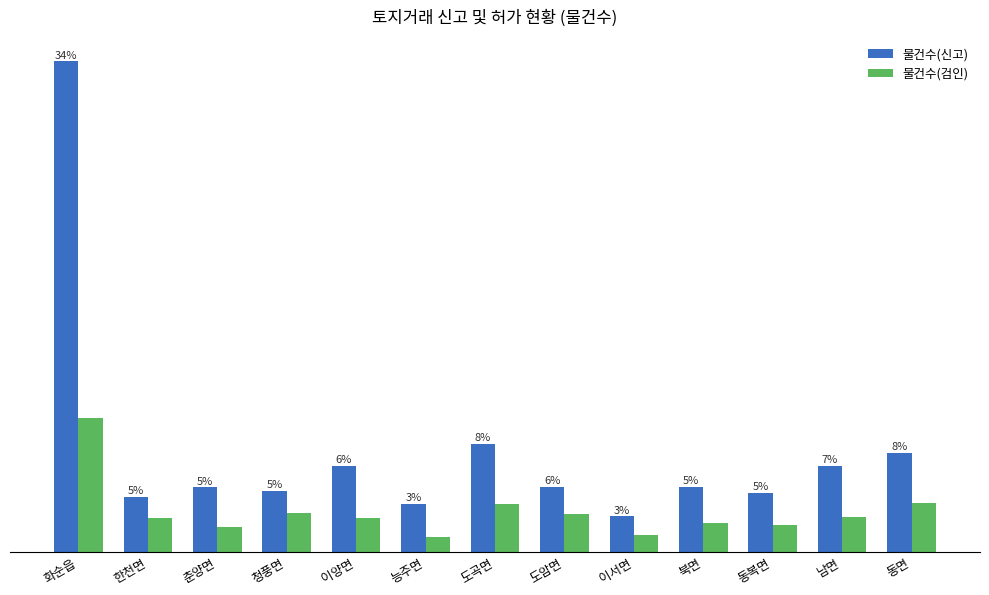

What are all the series names shown in the legend?

물건수(신고), 물건수(검인)